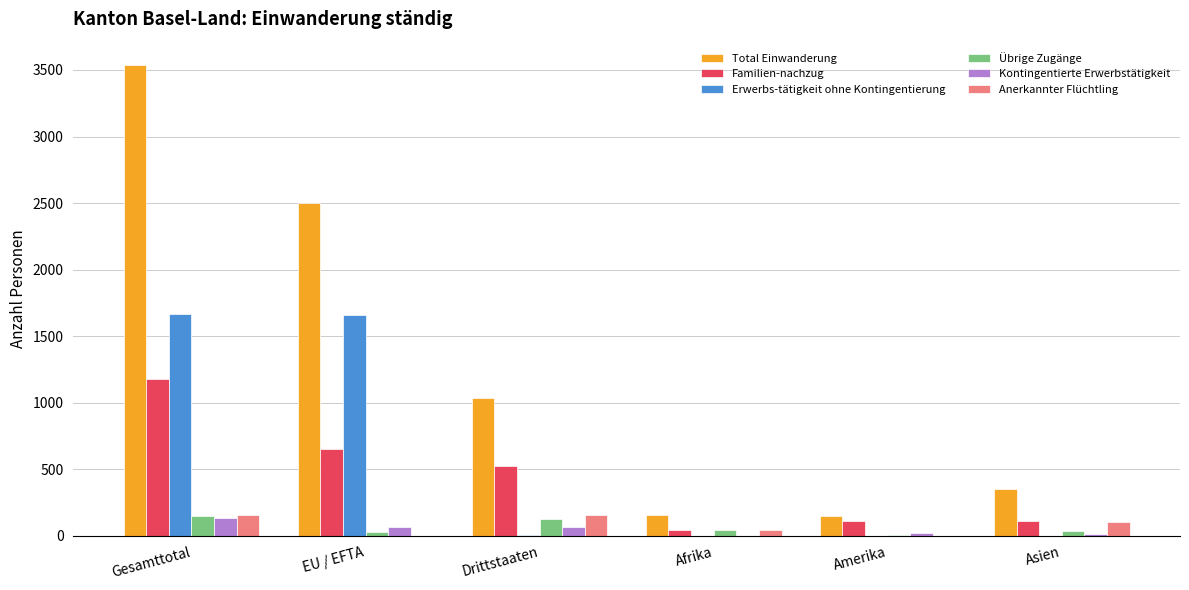

Which category has the highest value in the Total Einwanderung series?

Gesamttotal